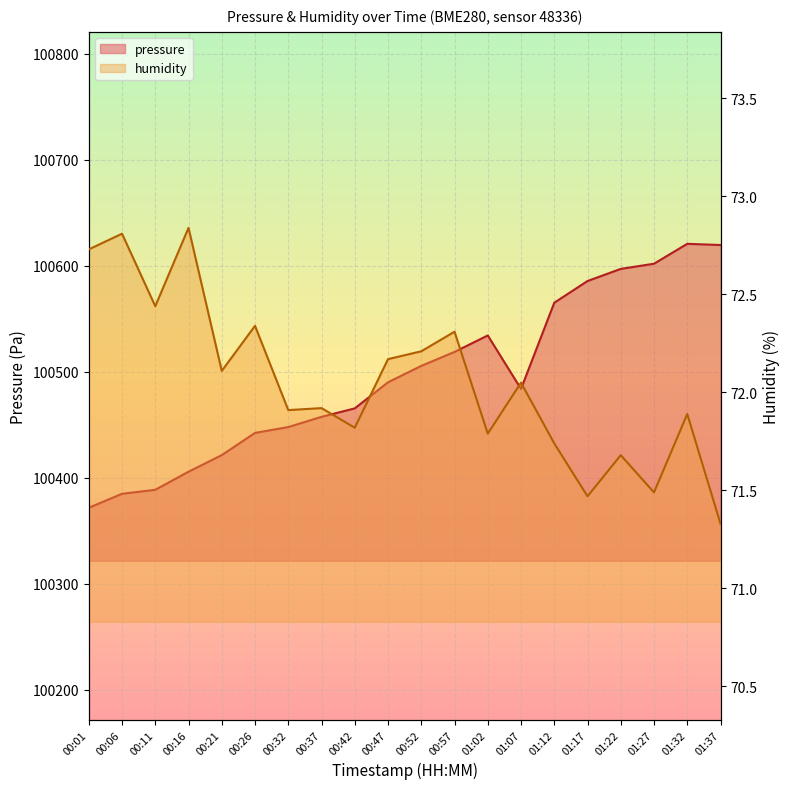

Count the number of data series in this chart.

2